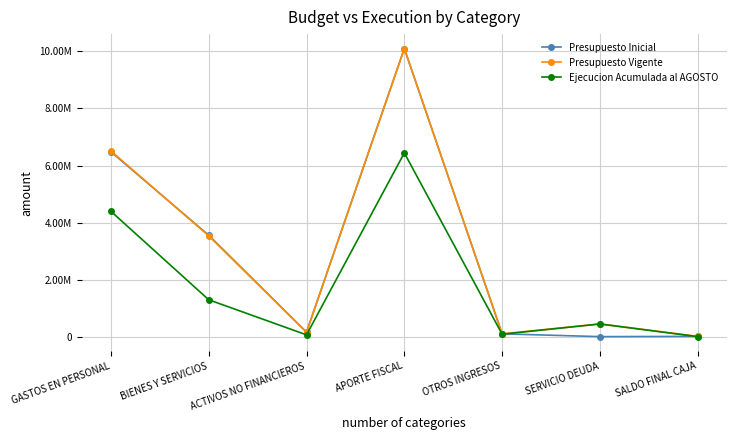

What are all the series names shown in the legend?

Presupuesto Inicial, Presupuesto Vigente, Ejecucion Acumulada al AGOSTO